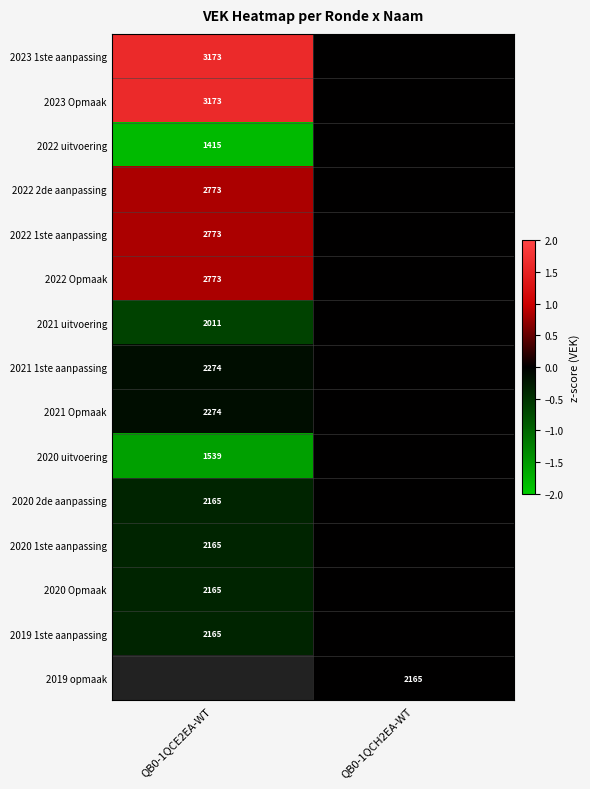

Is the value of 2020 uitvoering at QB0-1QCE2EA-WT greater than the value of 2020 Opmaak at QB0-1QCE2EA-WT?

No